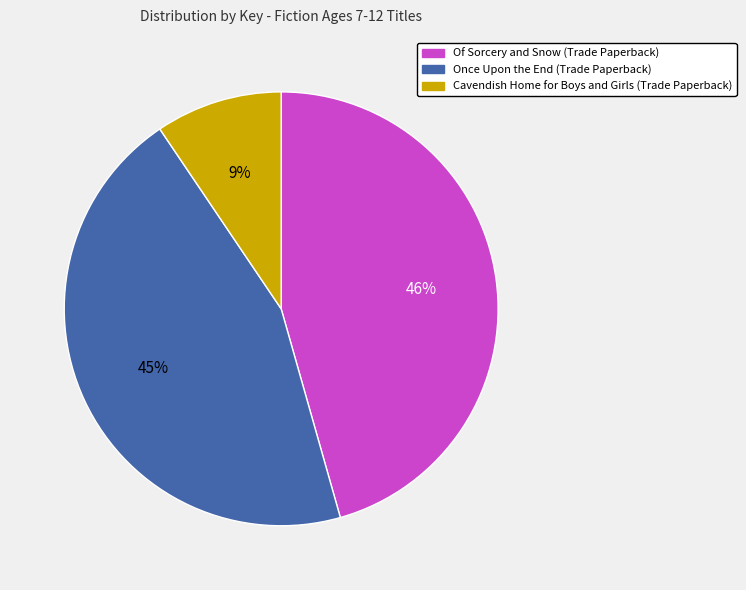

How many slices are in this pie chart?

3